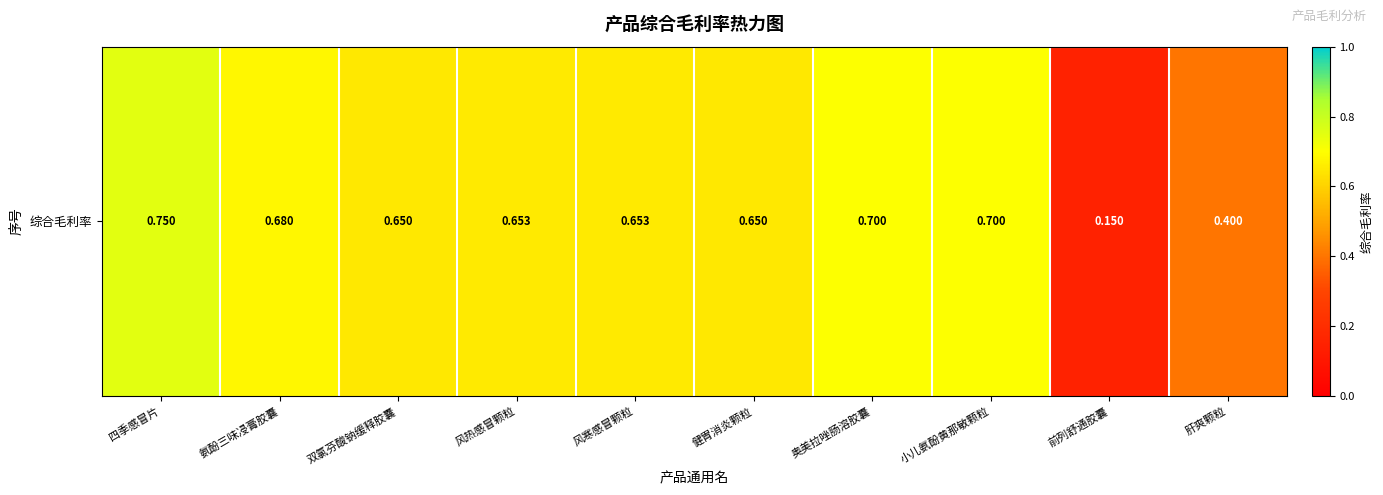

Reading left to right, what are all the values shown in this chart?

四季感冒片=0.8	氨酚三味㓎膏胶囊=0.7	双氯芬酸钠缓释胶囊=0.7	风热感冒颗粒=0.7	风寒感冒颗粒=0.7	健胃消炎颗粒=0.7	奥美拉唑肠溶胶囊=0.7	小儿氨酚黄那敏颗粒=0.7	前列舒通胶囊=0.1	肝爽颗粒=0.4